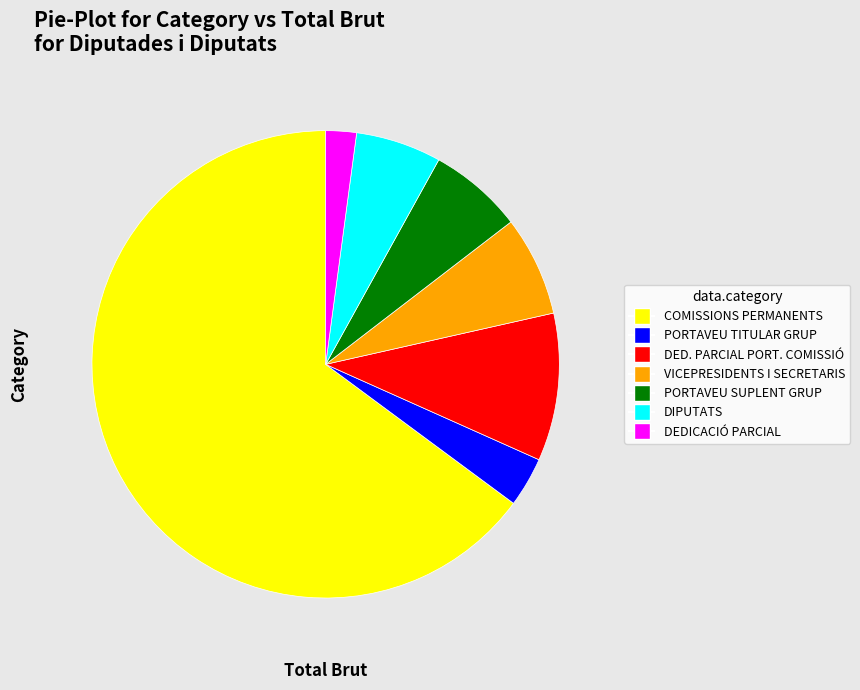

True or false: DEDICACIÓ PARCIAL accounts for 2% of the total.

True